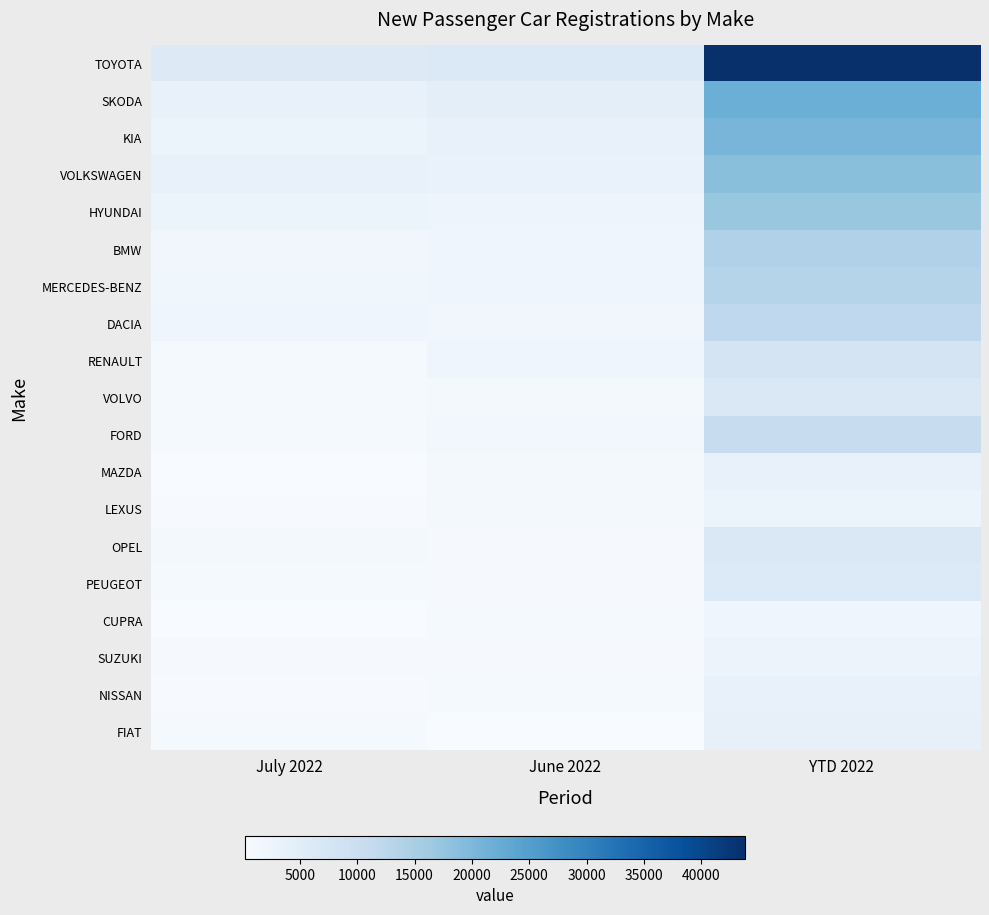

What is the spread (max minus min) of values at June 2022?

6021